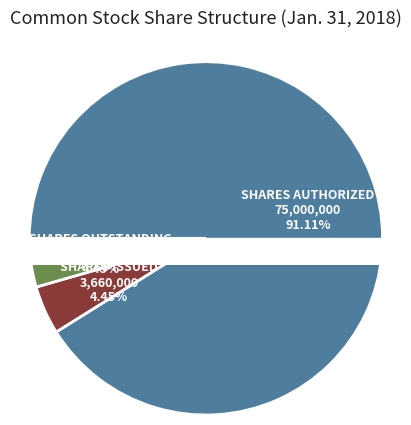

Which slice is the smallest?

Common stock, shares issued